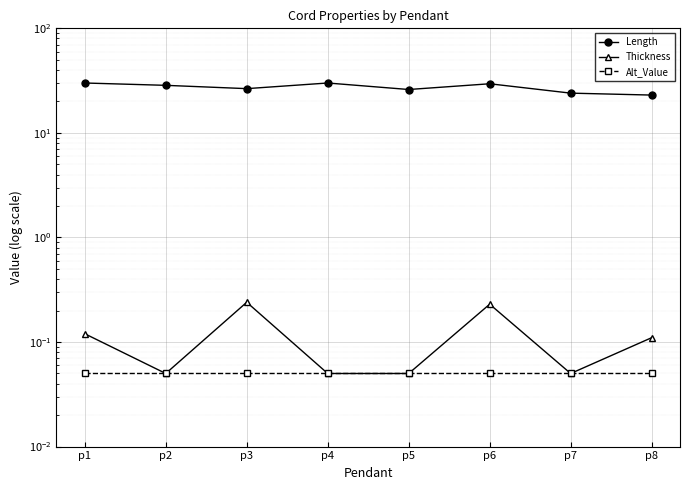

How many interior local peaks does the Length series have?

2